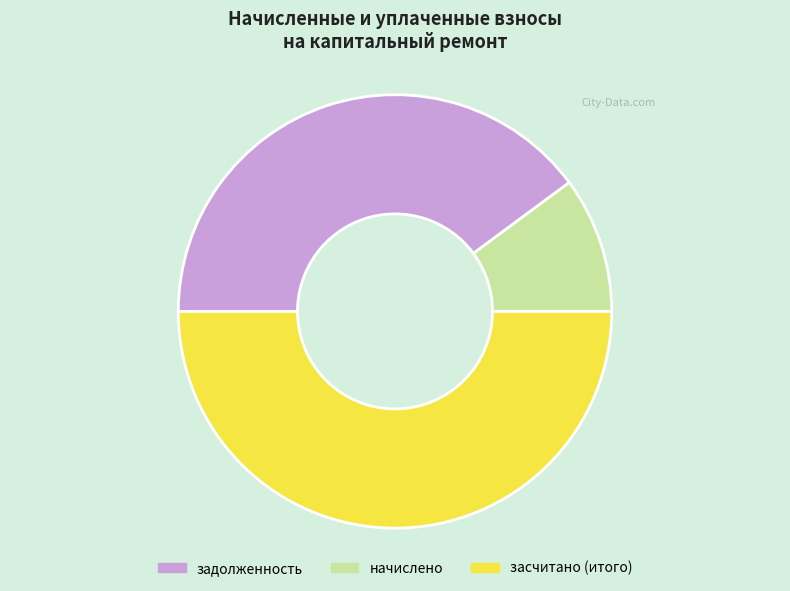

Does задолженность represent more than half of the total?

No